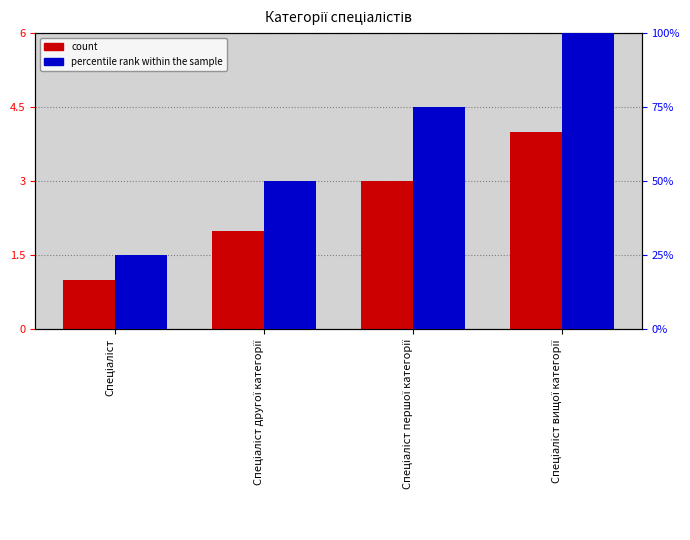

What are all the series names shown in the legend?

count, percentile rank within the sample